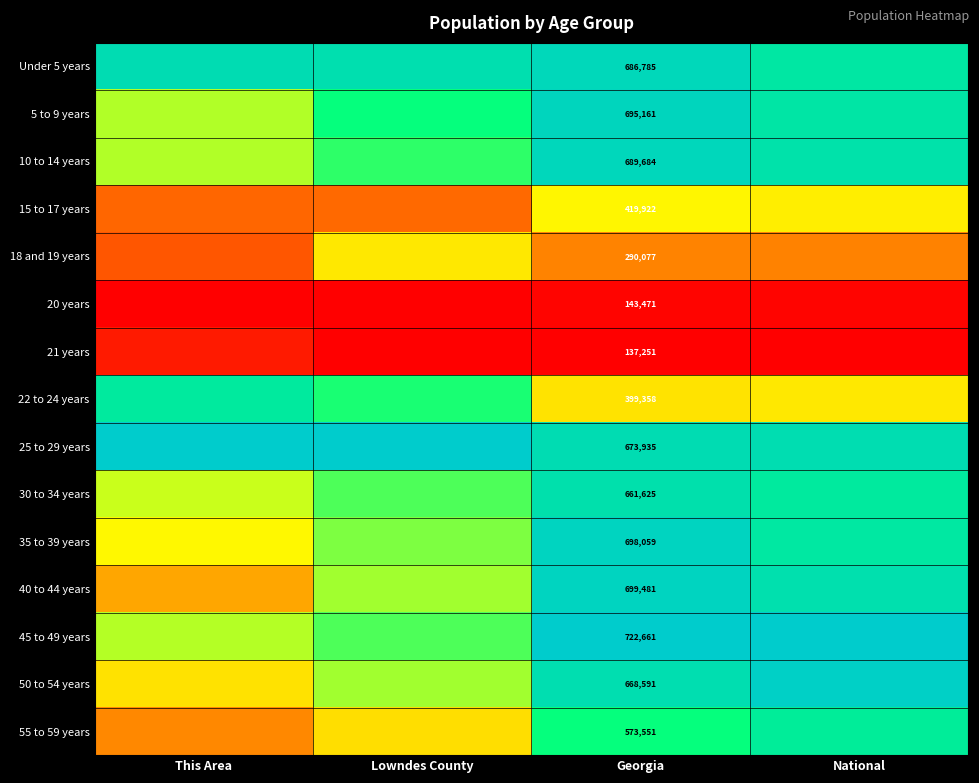

List the labels in order of 50 to 54 years value, smallest first.

This Area, Lowndes County, Georgia, National